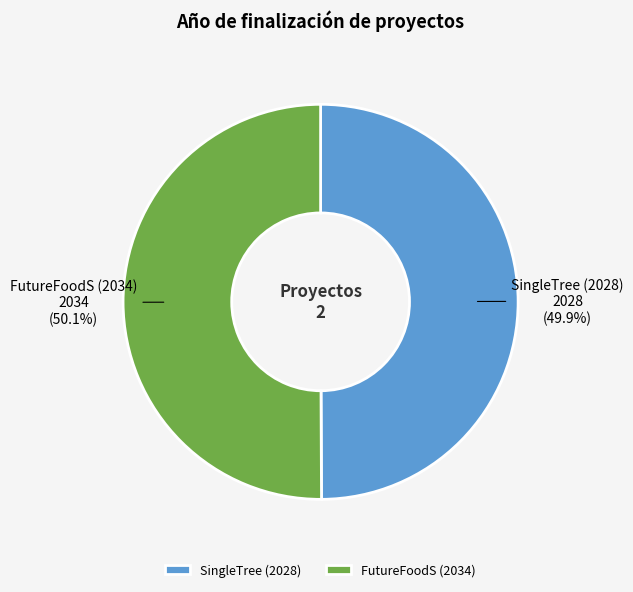

Is there a majority slice in this chart?

Yes